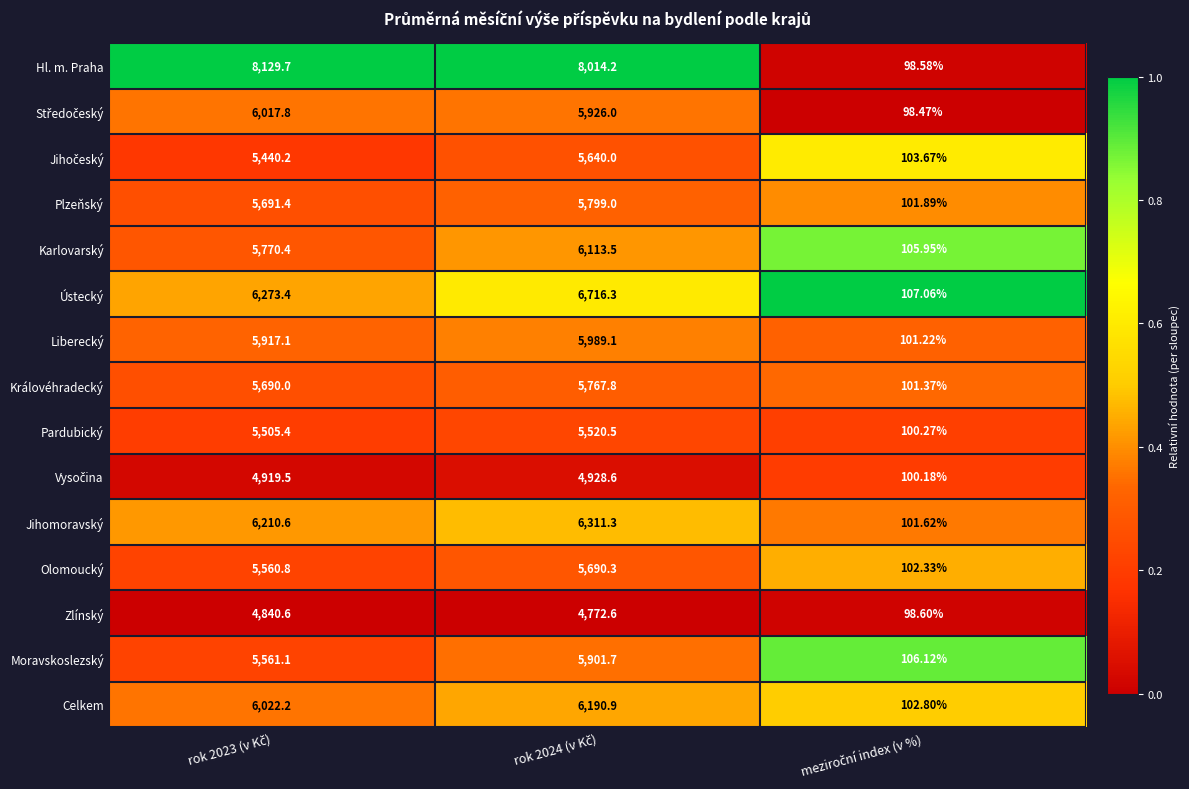

Which series has the widest spread of values?

Hl. m. Praha